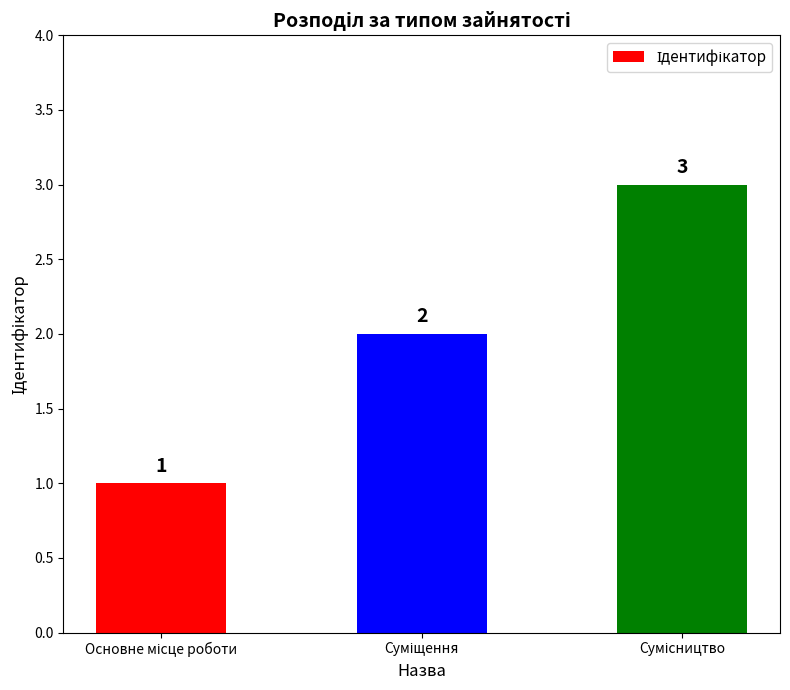

Reading left to right, extract all data points from this chart.

1	2	3